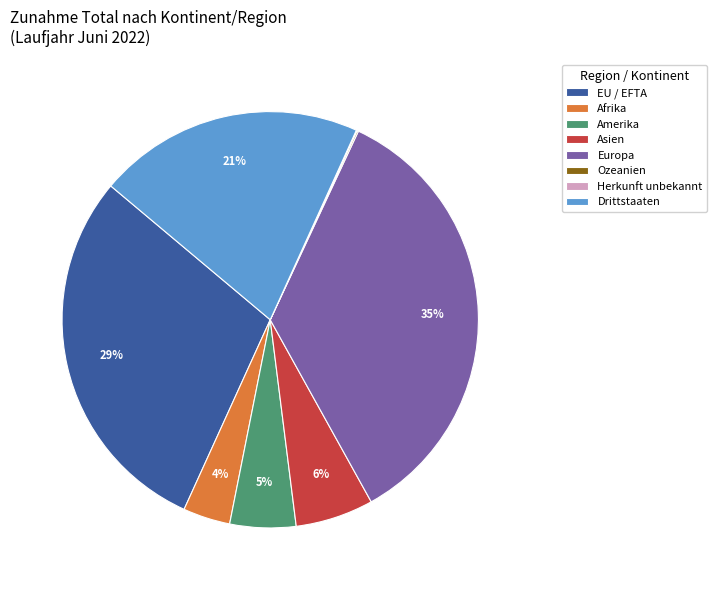

To the nearest percent, what portion does EU / EFTA represent?

29%